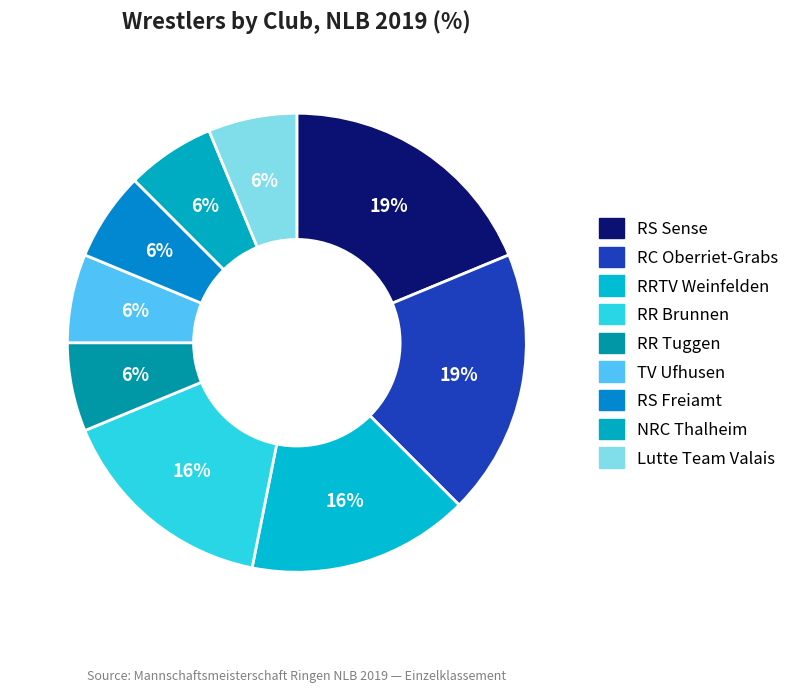

To the nearest percent, what is the average slice percentage?

11%